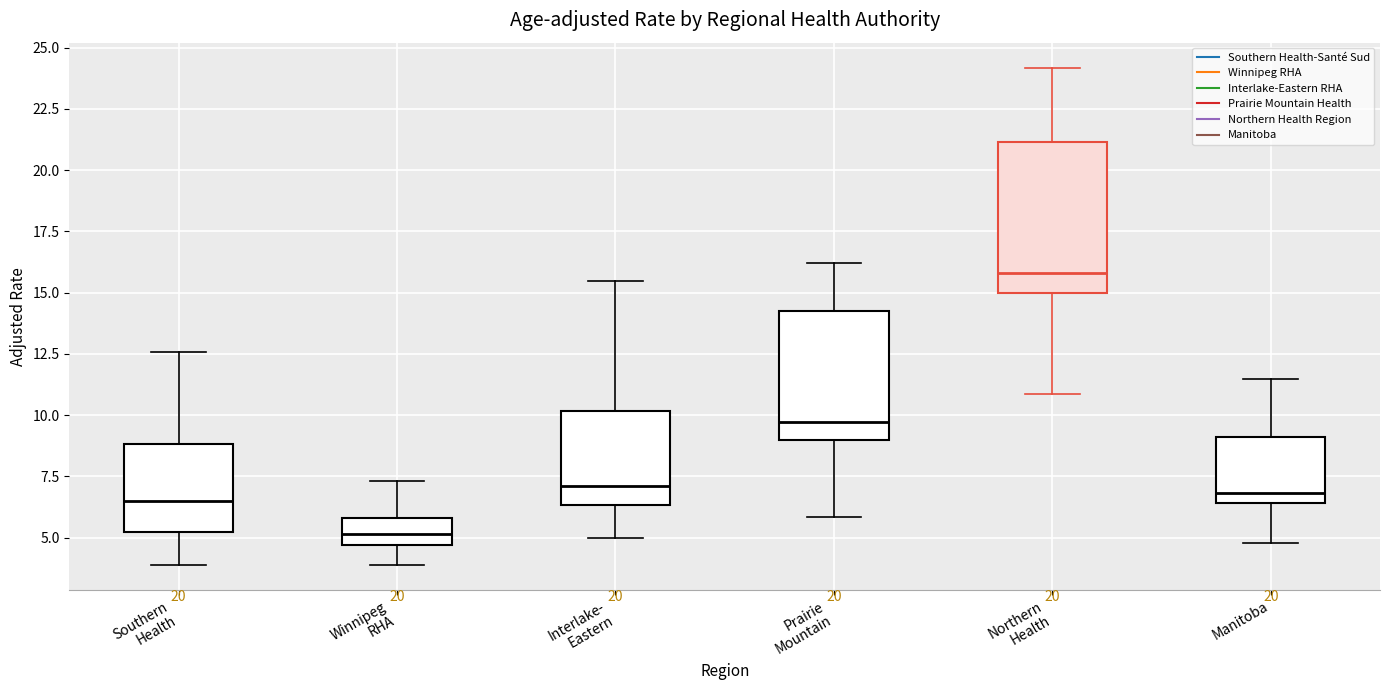

Reading left to right, transcribe this box plot: for each box, give where its median line is, the range the box spans, and where its two whiskers end, as read against the y-axis. The values are not printed on the chart, so give them approximately, as read against the axis.

Southern Health: median 6.5, box 5.0 to 9.0, whiskers 4.0 to 12.5
Winnipeg RHA: median 5.0, box 4.5 to 6.0, whiskers 4.0 to 7.5
Interlake- Eastern: median 7.0, box 6.5 to 10.0, whiskers 5.0 to 15.5
Prairie Mountain: median 9.5, box 9.0 to 14.5, whiskers 6.0 to 16.0
Northern Health: median 16.0, box 15.0 to 21.0, whiskers 11.0 to 24.0
Manitoba: median 7.0, box 6.5 to 9.0, whiskers 5.0 to 11.5